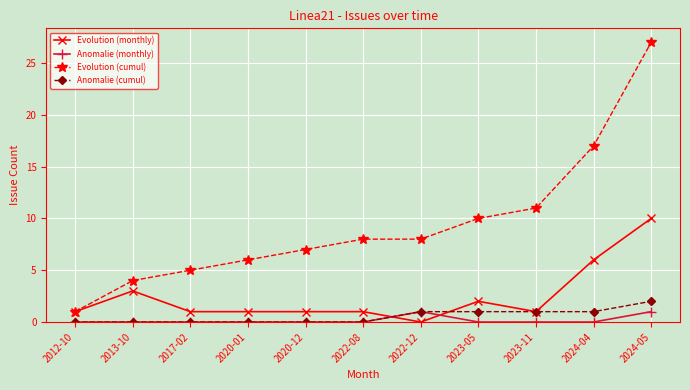

At which label does Evolution (monthly) reach its peak?

2024-05